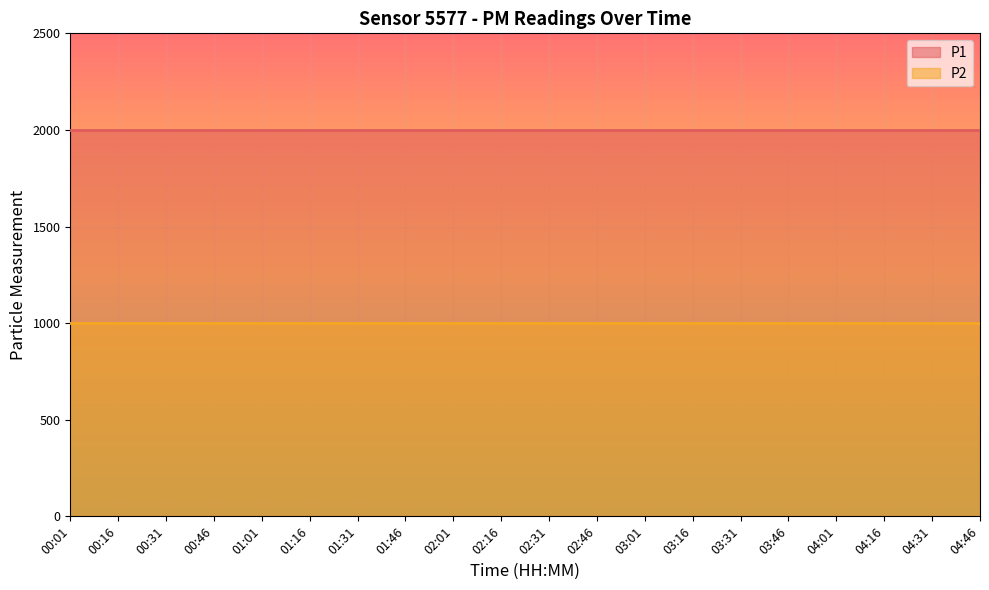

At which label is P2 closest to 999?

00:01